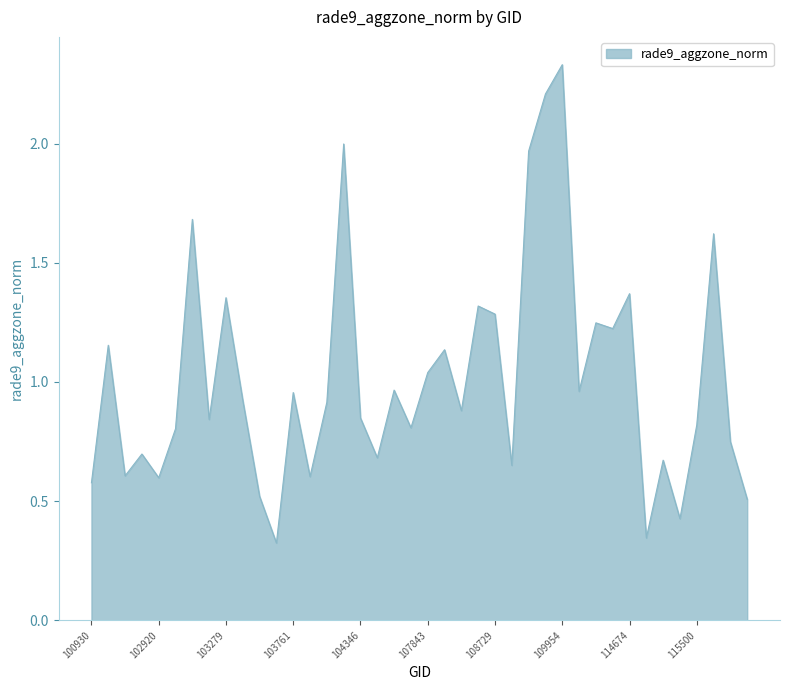

Is this an area chart (filled region under the line)?

Yes